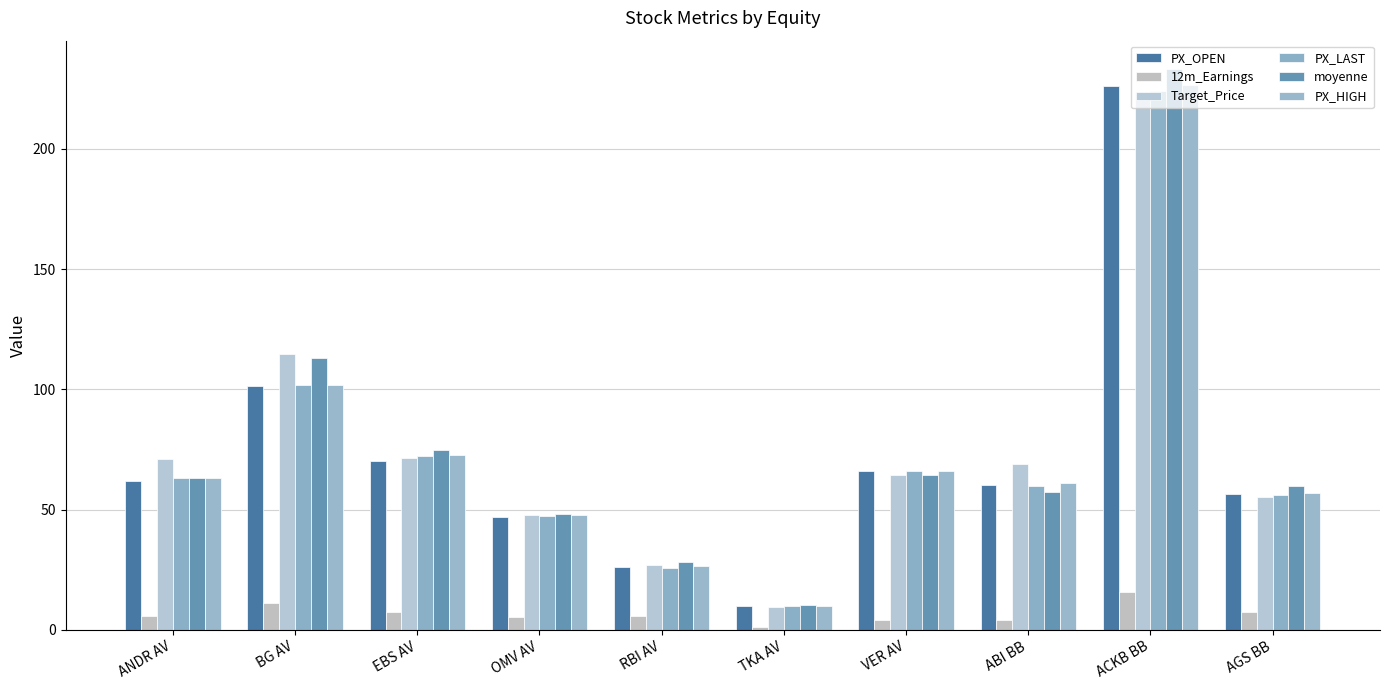

Count the number of categories in the chart.

10